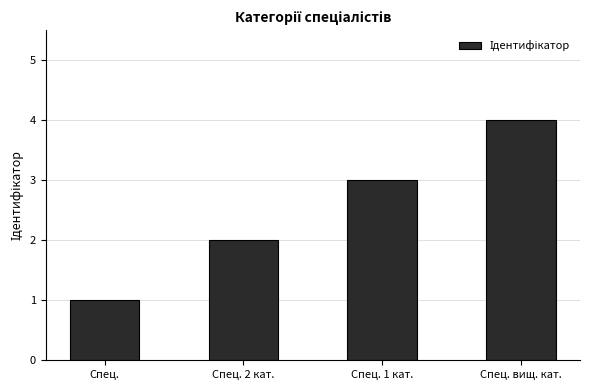

Reading left to right, extract all data points from this chart.

Спец.=1	Спец. 2 кат.=2	Спец. 1 кат.=3	Спец. вищ. кат.=4